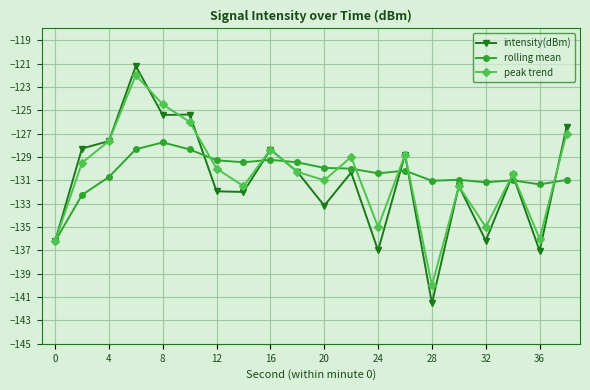

True or false: intensity(dBm) has more than 2 interior local peaks.

True